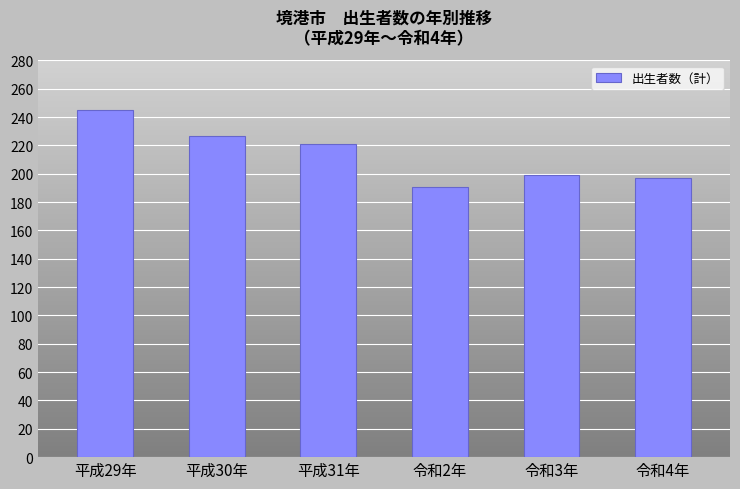

What is the maximum value shown in the chart?

245